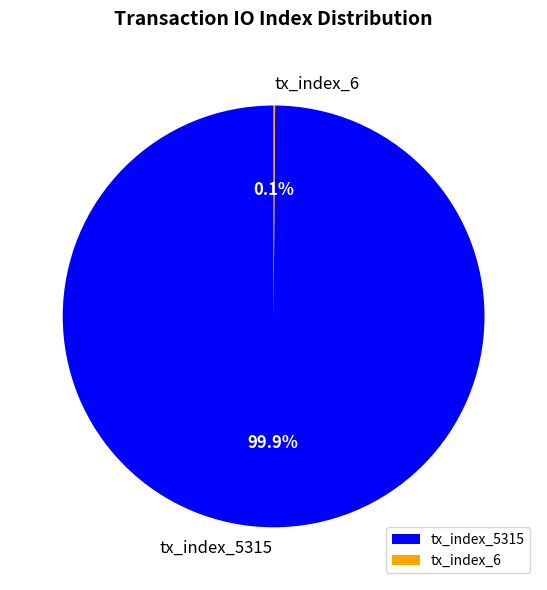

What percentage is the tx_index_5315 slice, to the nearest percent?

100%